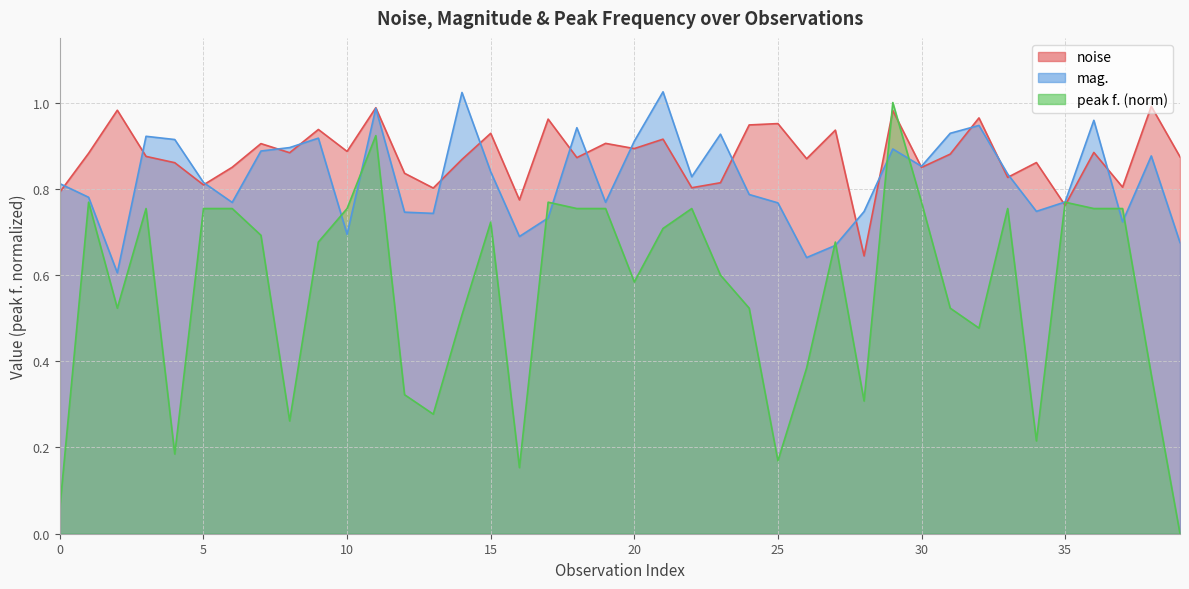

Reading left to right, what are all the values shown in this chart?

noise: 0.8	0.9	1.0	0.9	0.9	0.8	0.8	0.9	0.9	0.9	0.9	1.0	0.8	0.8	0.9	0.9	0.8	1.0	0.9	0.9	0.9	0.9	0.8	0.8	0.9	1.0	0.9	0.9	0.6	1.0	0.8	0.9	1.0	0.8	0.9	0.8	0.9	0.8	1.0	0.9
mag.: 0.8	0.8	0.6	0.9	0.9	0.8	0.8	0.9	0.9	0.9	0.7	1.0	0.7	0.7	1.0	0.8	0.7	0.7	0.9	0.8	0.9	1.0	0.8	0.9	0.8	0.8	0.6	0.7	0.7	0.9	0.9	0.9	0.9	0.8	0.7	0.8	1.0	0.7	0.9	0.7
peak f.: 0.1	0.8	0.5	0.8	0.2	0.8	0.8	0.7	0.3	0.7	0.8	0.9	0.3	0.3	0.5	0.7	0.2	0.8	0.8	0.8	0.6	0.7	0.8	0.6	0.5	0.2	0.4	0.7	0.3	1.0	0.8	0.5	0.5	0.8	0.2	0.8	0.8	0.8	0.4	0.0